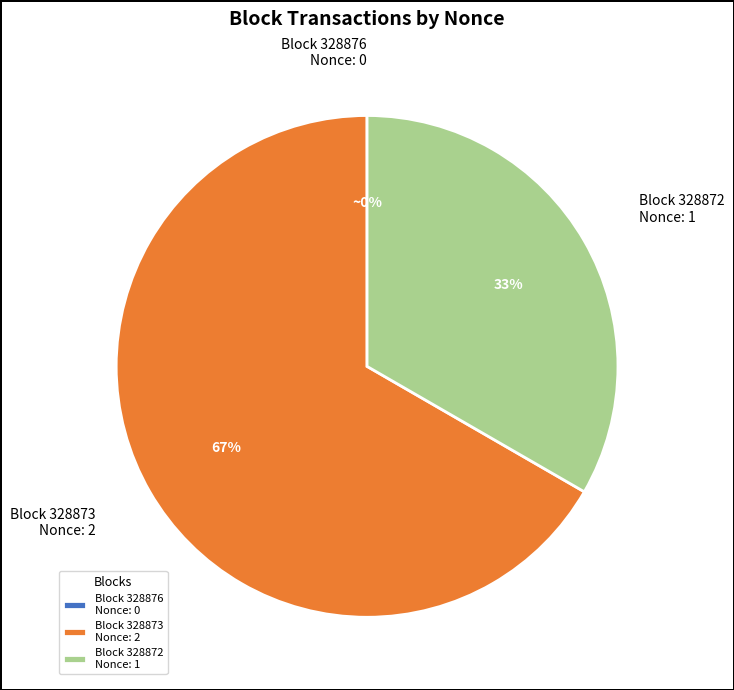

Is the sum of Block 328873 Nonce: 2 and Block 328872 Nonce: 1 greater than half?

Yes